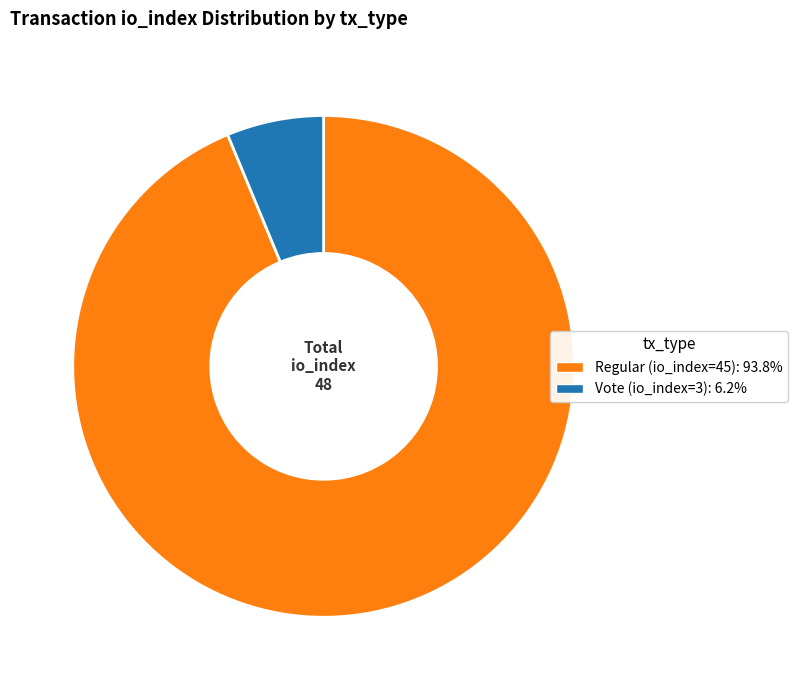

How many segments does this pie chart have?

2